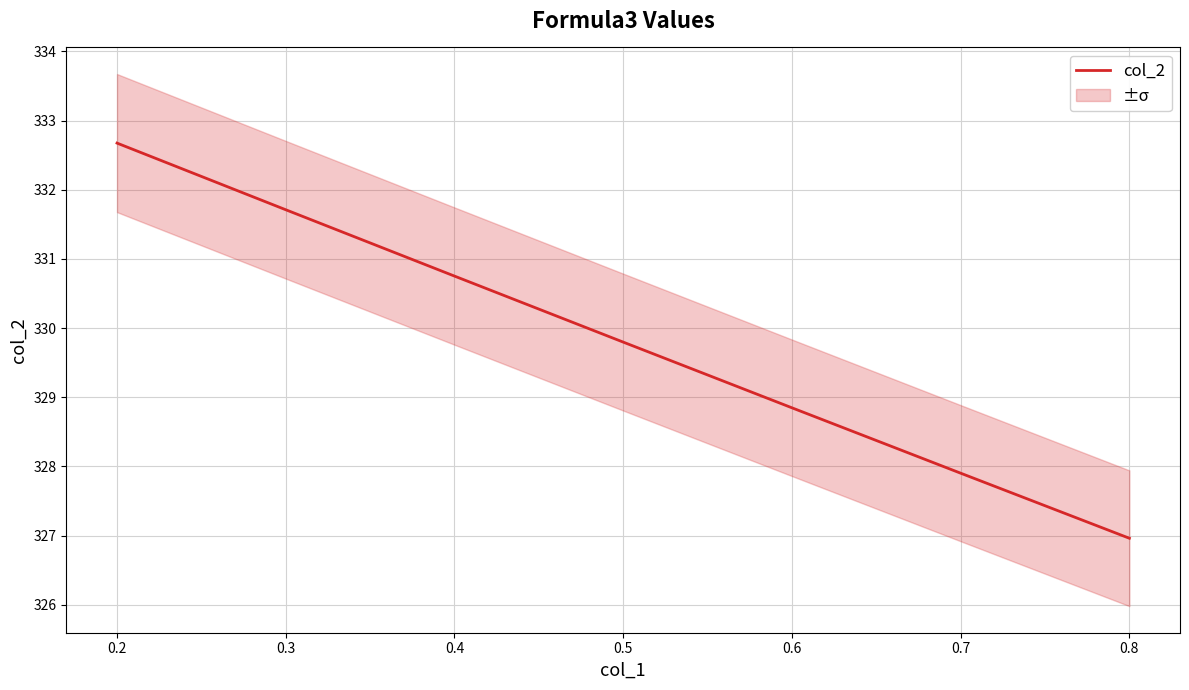

What is the minimum value shown in the chart?

327.0